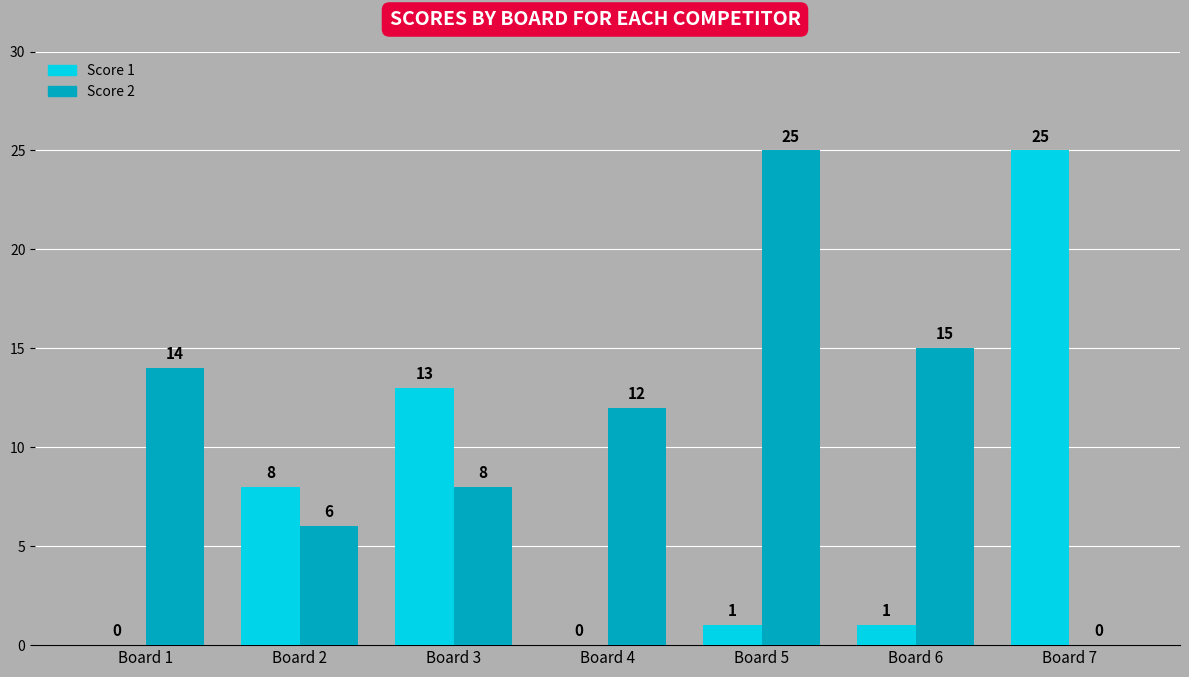

How many groups of bars are there?

7